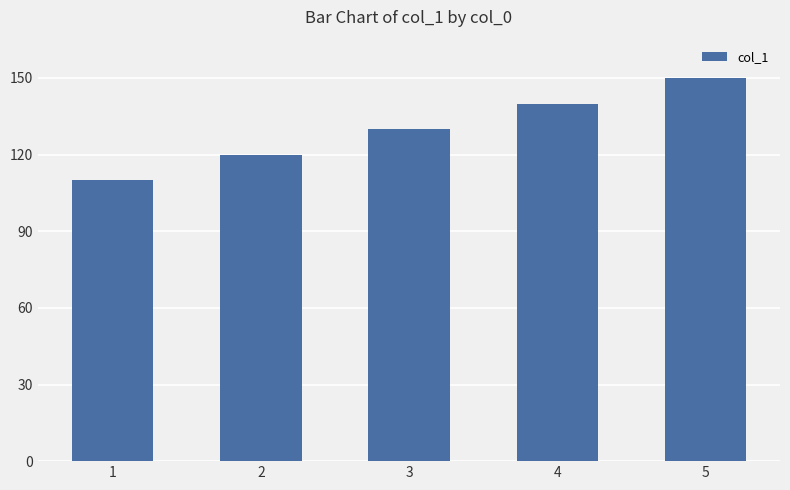

What is the sum of all values?

650